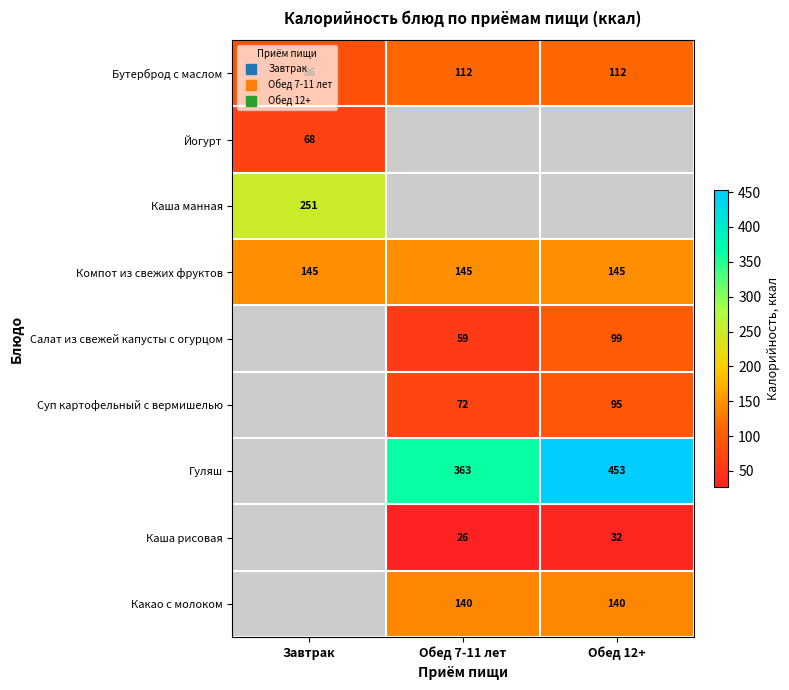

The value of Компот из свежих фруктов at Обед 7-11 лет is 219.3. True or false?

False